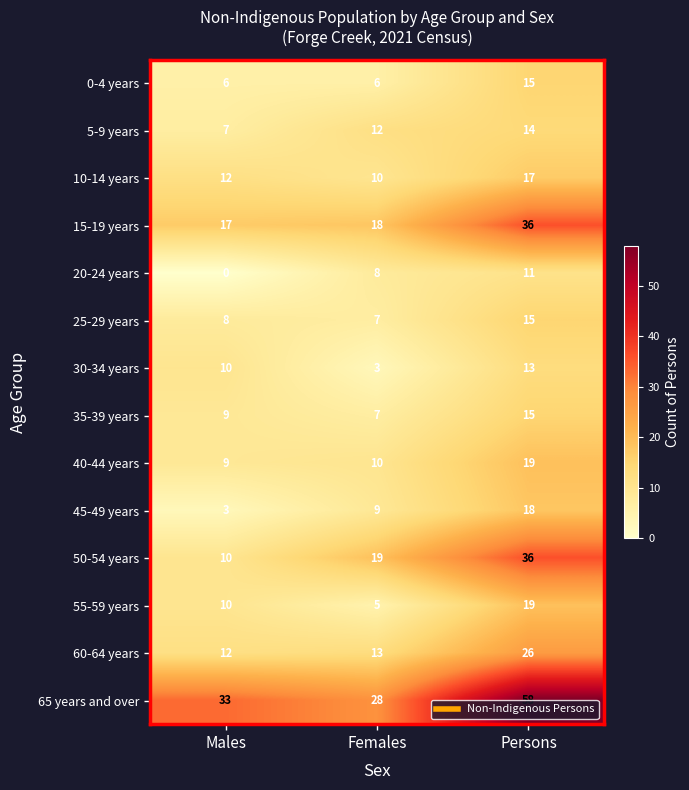

The 55-59 years series shows 10 at Males. True or false?

True